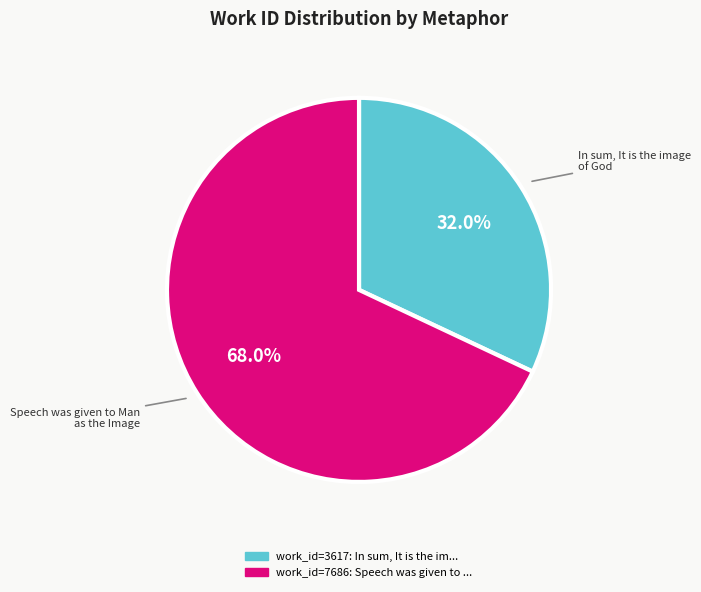

Is there any slice that represents more than half of the pie?

Yes